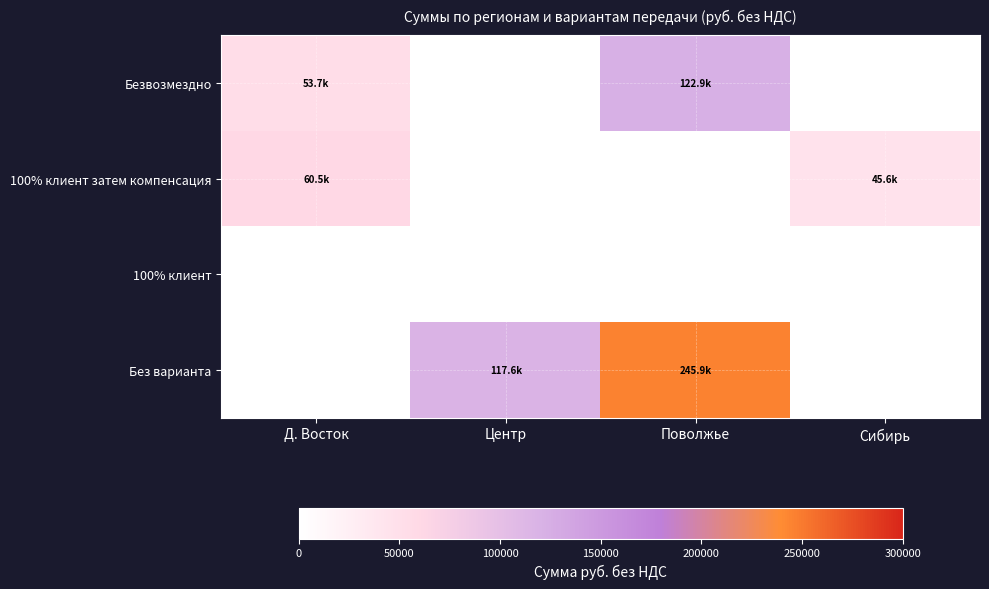

Between Поволжье and Д. Восток, which is larger?

Поволжье